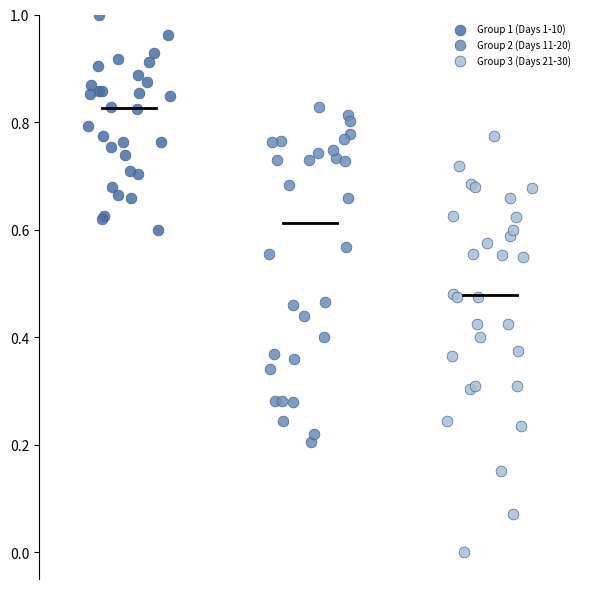

Which series contains the highest Y value?

Group 1 (Days 1-10)